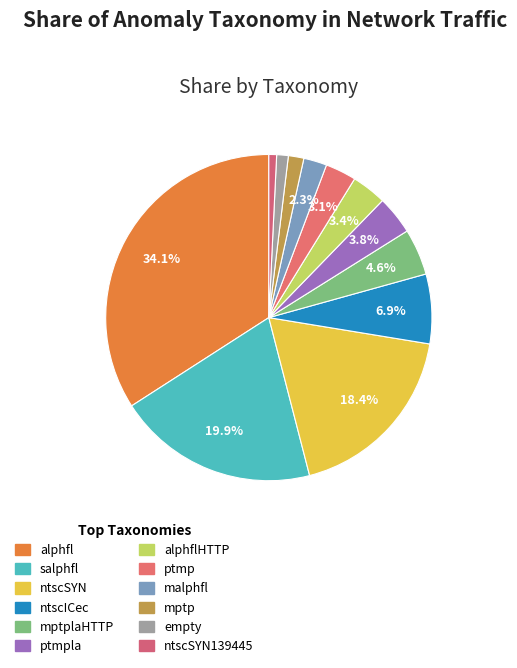

How many segments does this pie chart have?

12